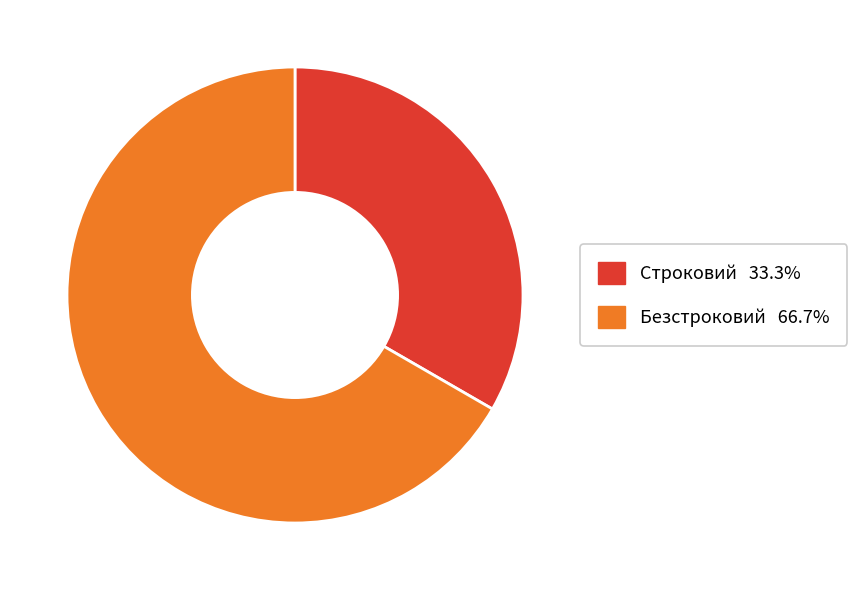

Is the sum of Безстроковий and Строковий greater than half?

Yes